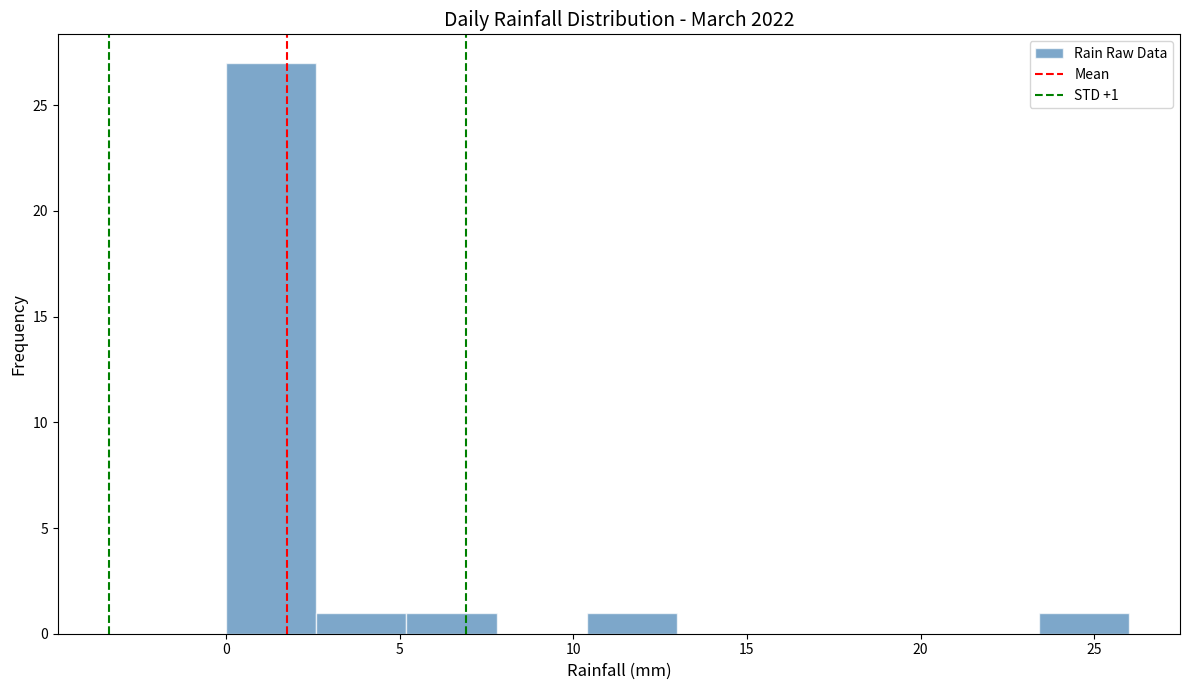

Over which range of the x-axis is the bar tallest?

0.0 to 2.6